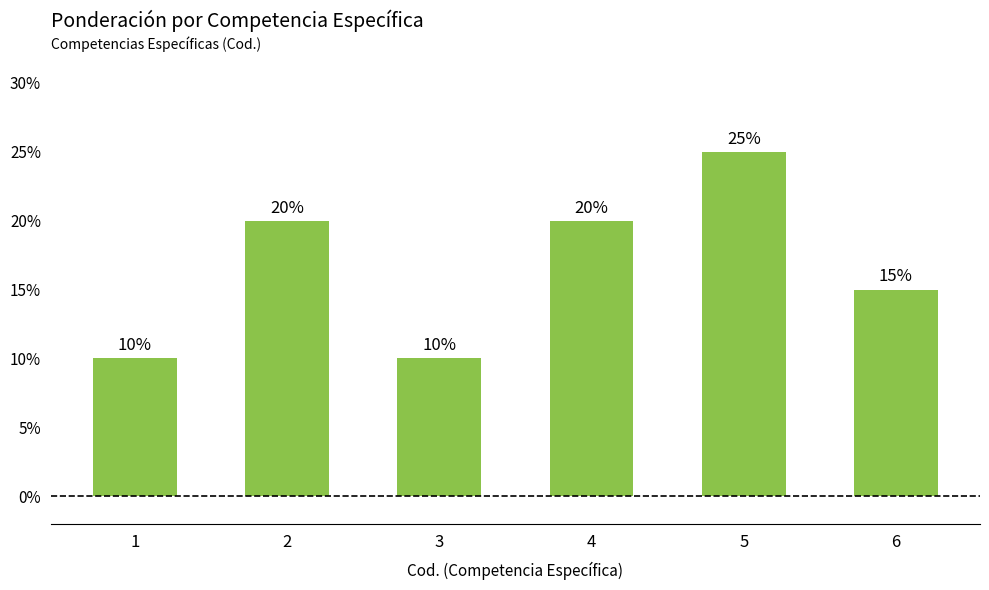

What is the change in value from 5 to 6?

-0.1